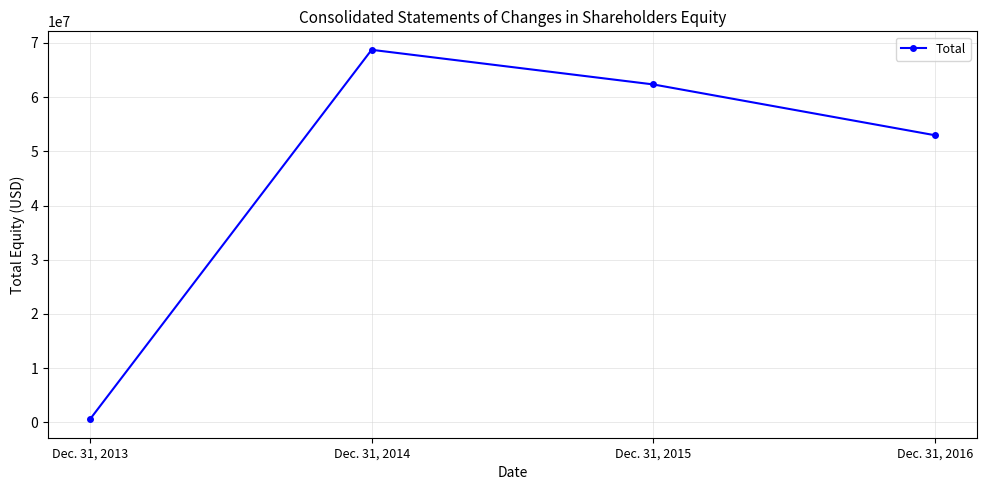

True or false: the data shows 62319822 at Dec. 31, 2015.

True